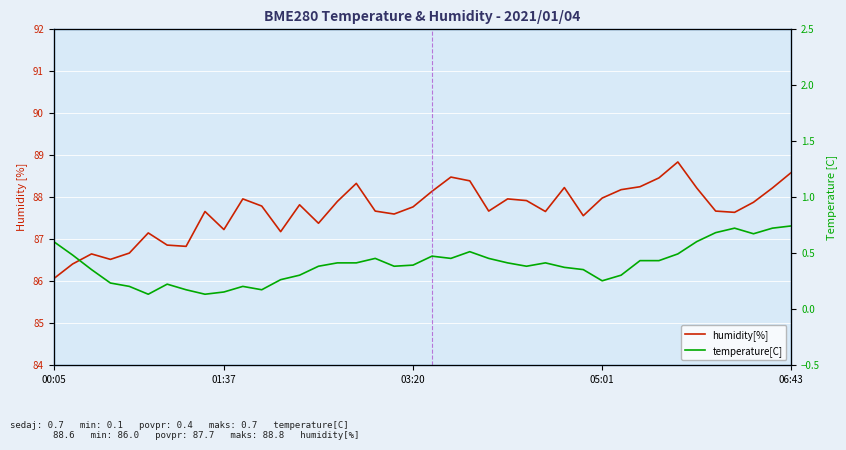

At which category is the sum across all series the highest?

33